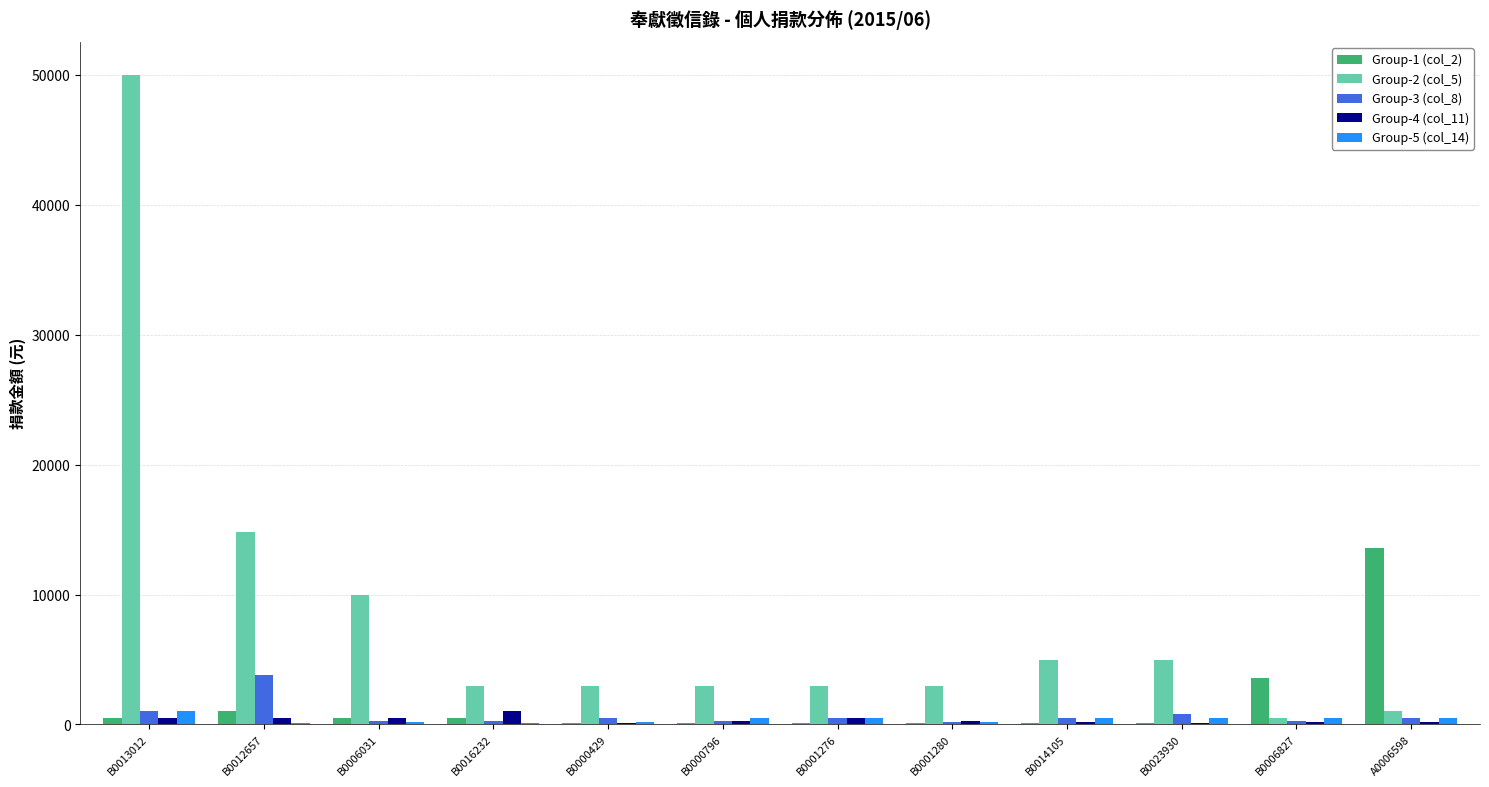

What is the maximum value shown in the chart?

50000